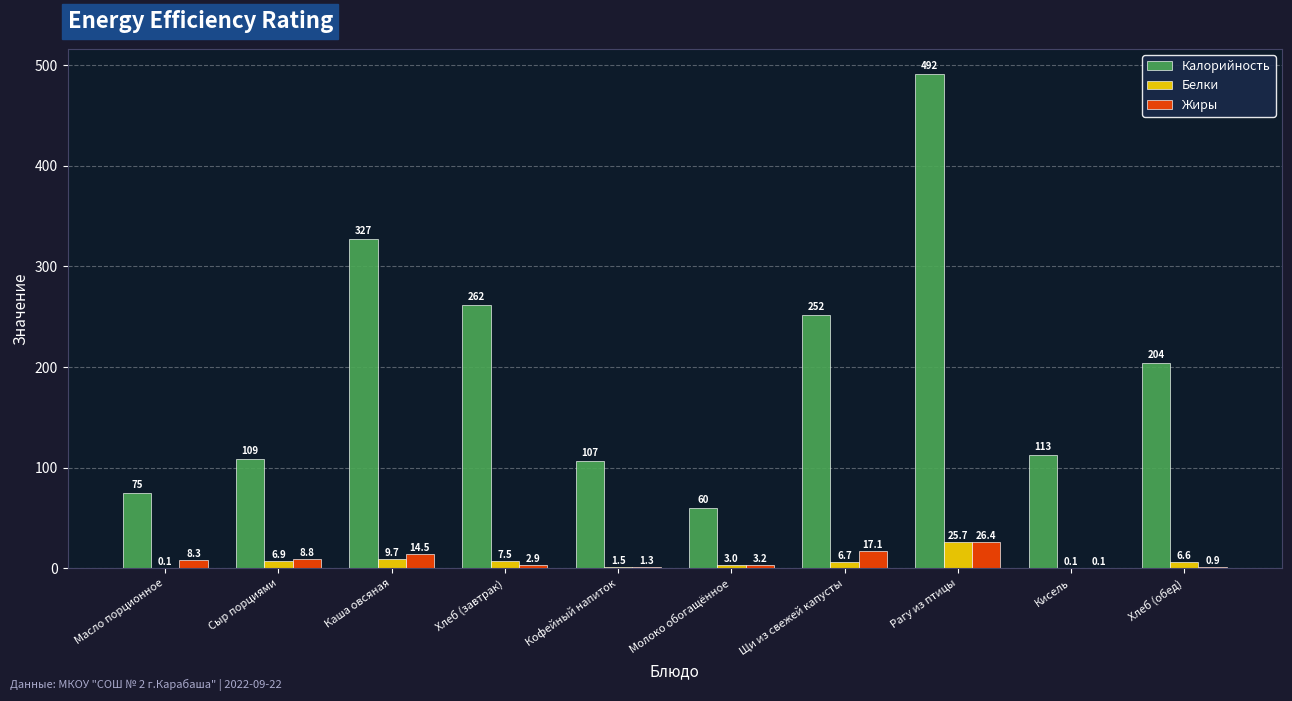

Where is Жиры nearest to the value 13?

Каша овсяная